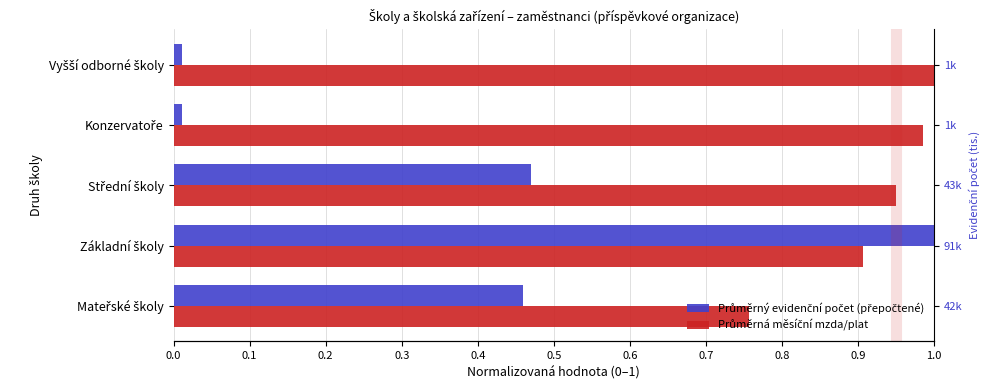

What are all the series names shown in the legend?

Průměrný evidenční počet (přepočtené), Průměrná měsíční mzda/plat